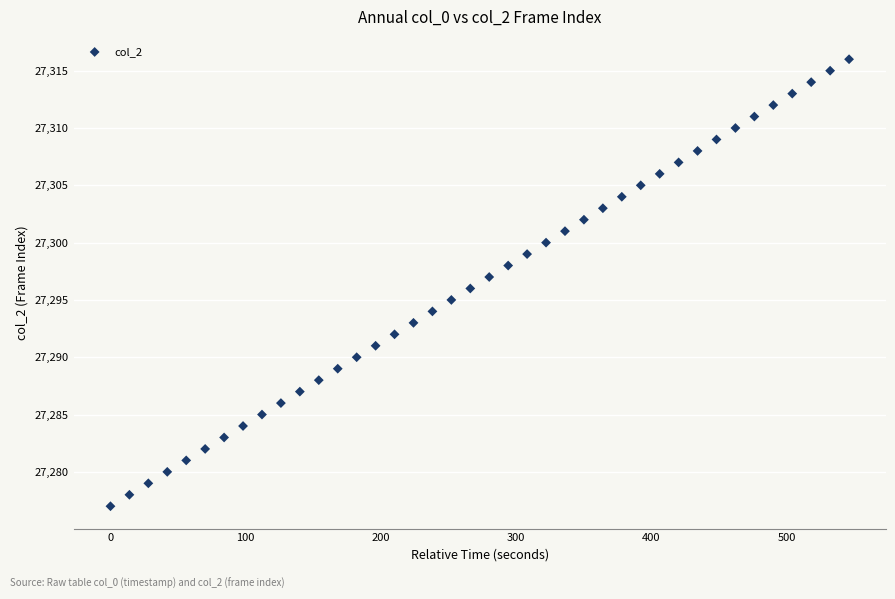

What is the range of Y values (max minus min)?

39